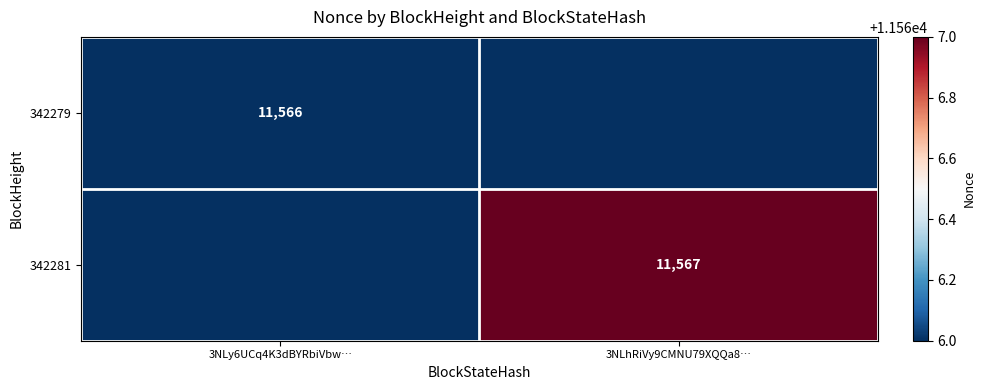

The value of 342279 at 3NLy6UCq4K3dBYRbiVbw… is 11566. True or false?

True